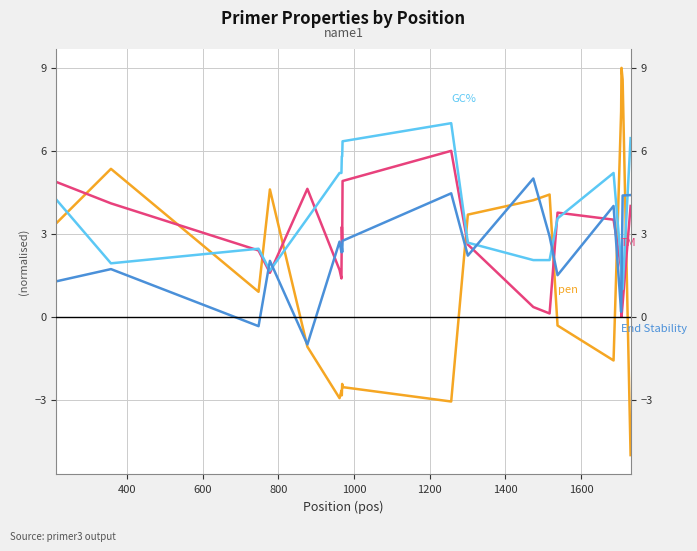

Is it true that GC% equals 1.7 at 800?

True